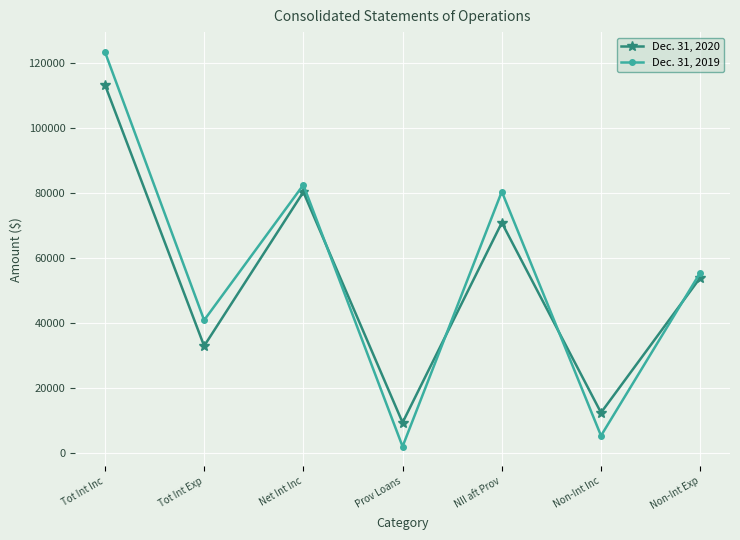

At which category does Dec. 31, 2019 reach its first local peak?

Net Int Inc